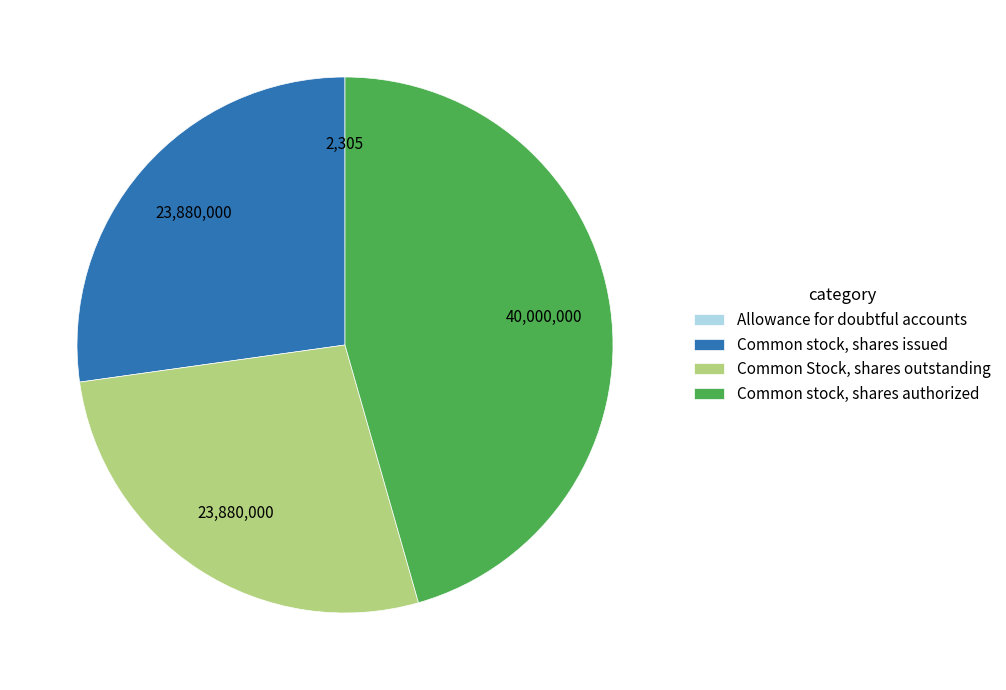

Combined, do Common Stock, shares outstanding and Common stock, shares issued account for over 50%?

Yes